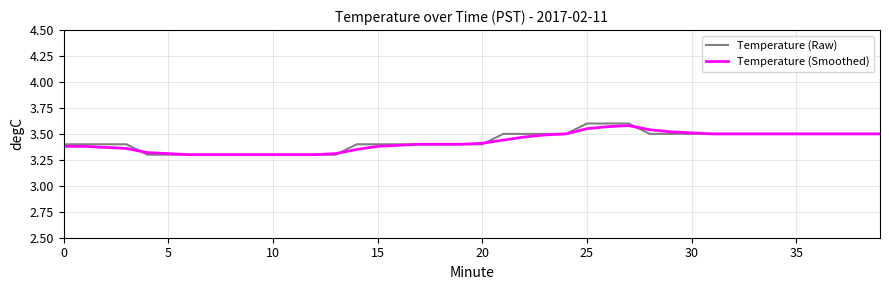

What are all the series names shown in the legend?

Temperature (Raw), Temperature (Smoothed)